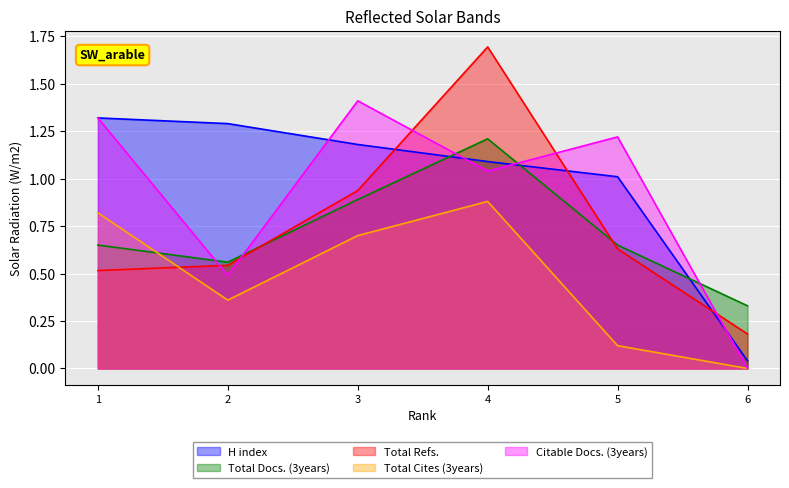

How many distinct data groups are displayed?

5